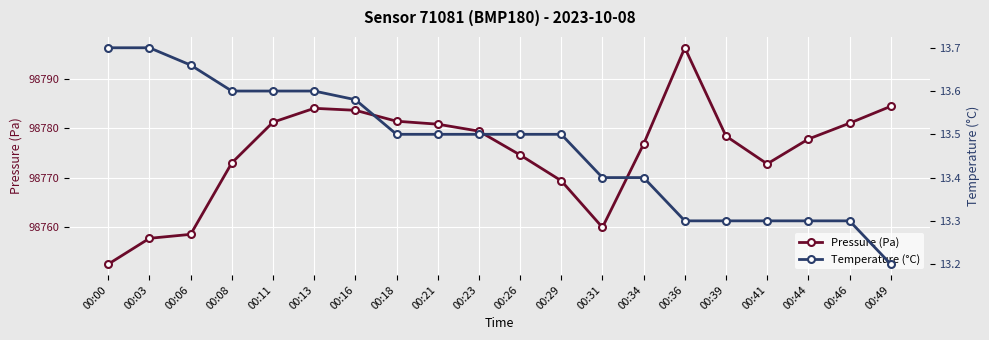

Between 00:44 and 00:41, which is larger?

00:44